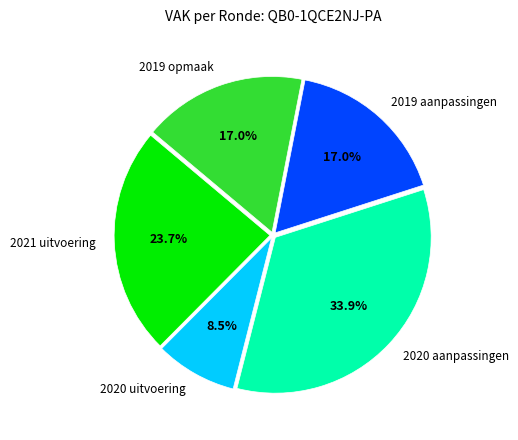

Count the number of slices in the pie.

5